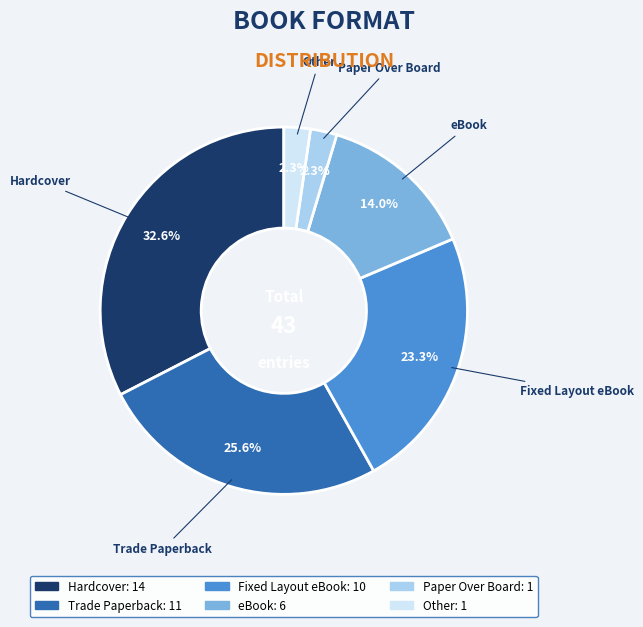

What is the largest slice in the pie chart?

Hardcover